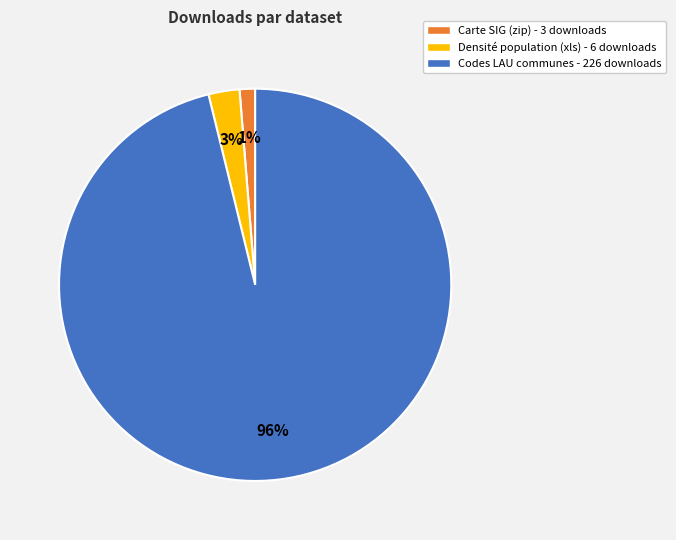

Count the number of slices in the pie.

3